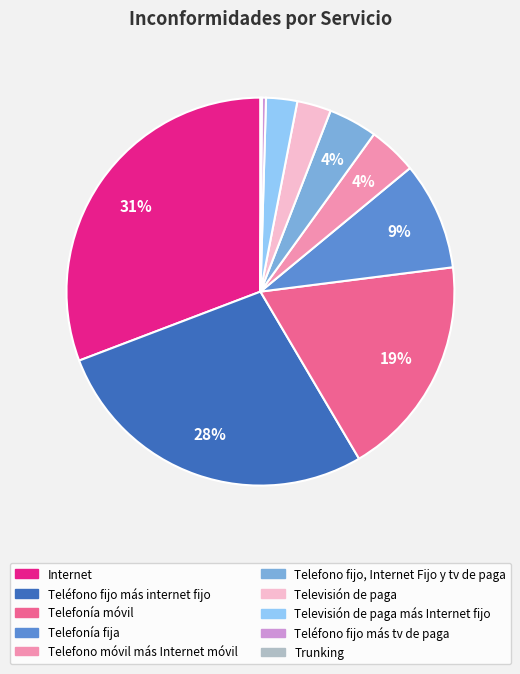

What is the largest slice in the pie chart?

Internet